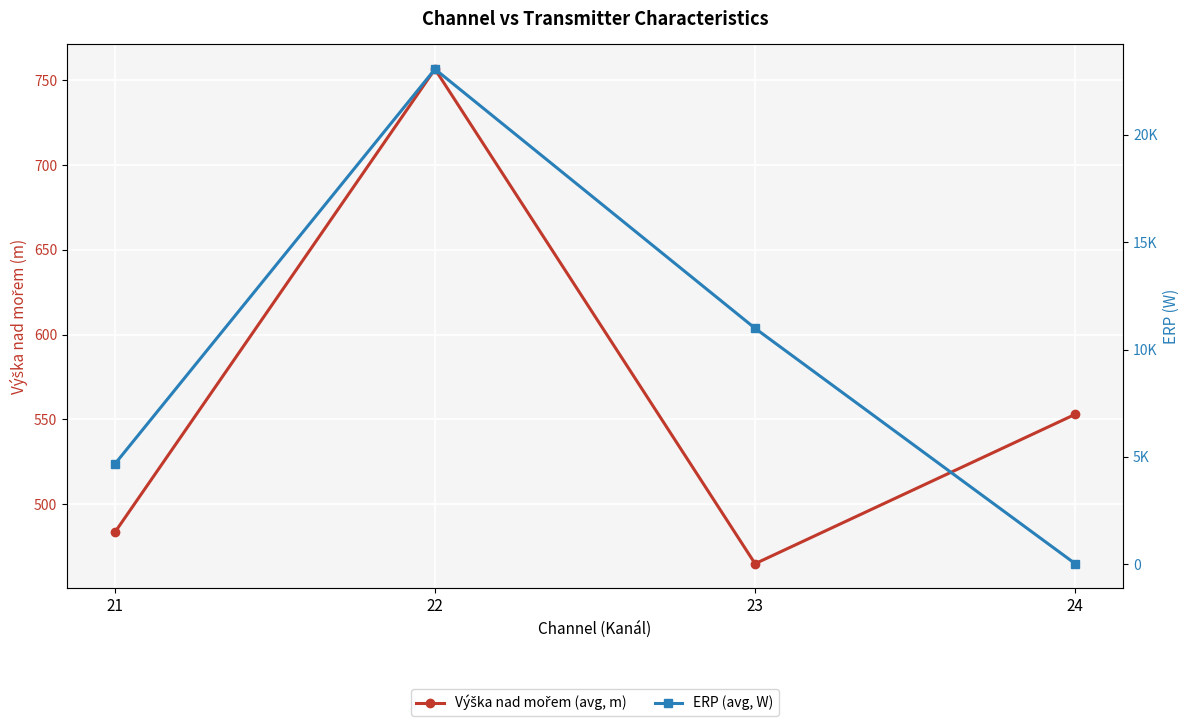

Is this an area chart (filled region under the line)?

No